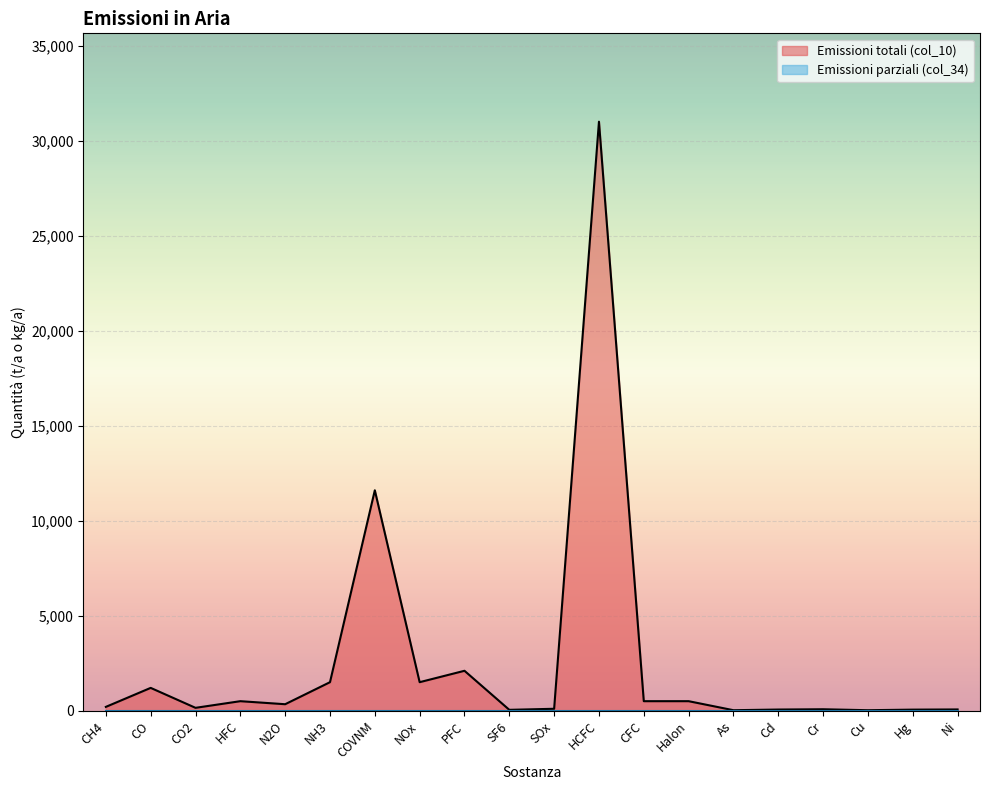

What is the label of the 8th point from the right?

CFC